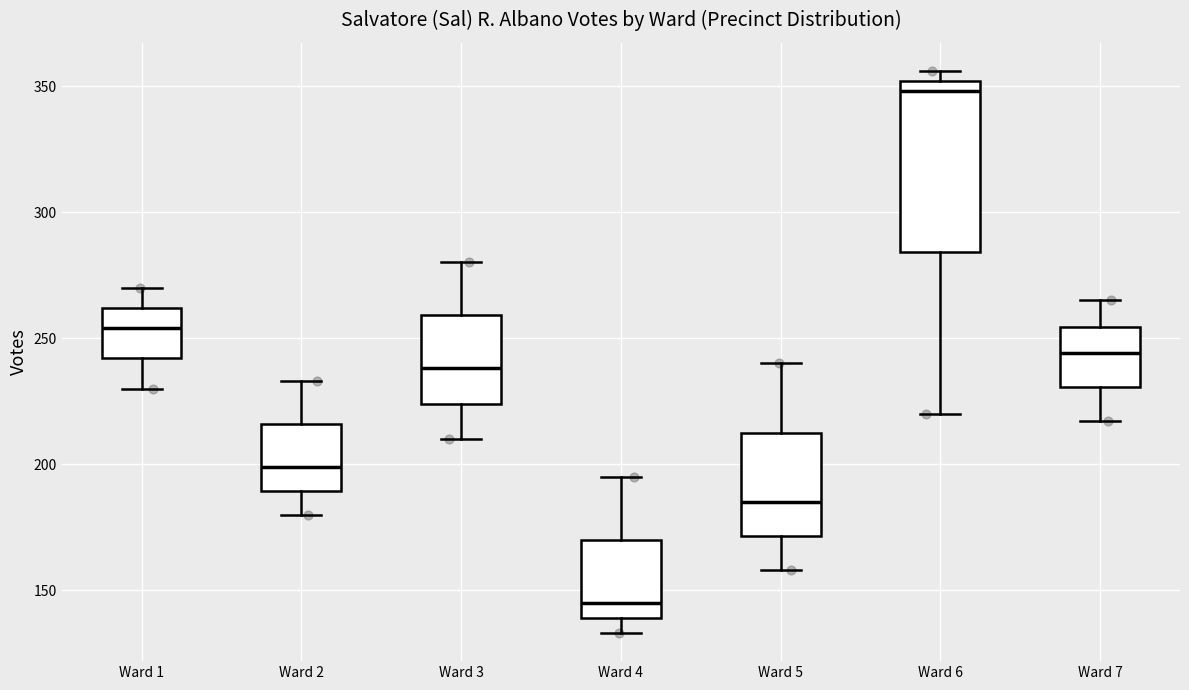

Comparing the boxes themselves (not the whiskers), which one is the tallest?

Ward 6